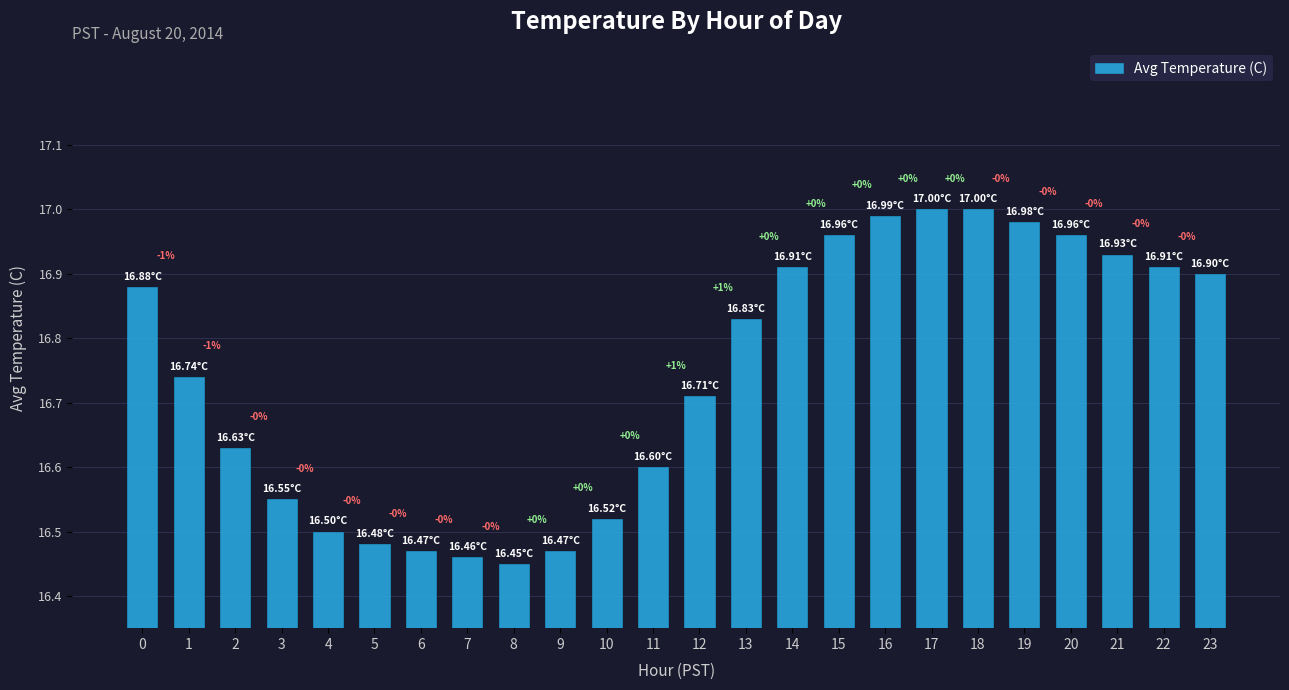

How many bars are there in total?

24